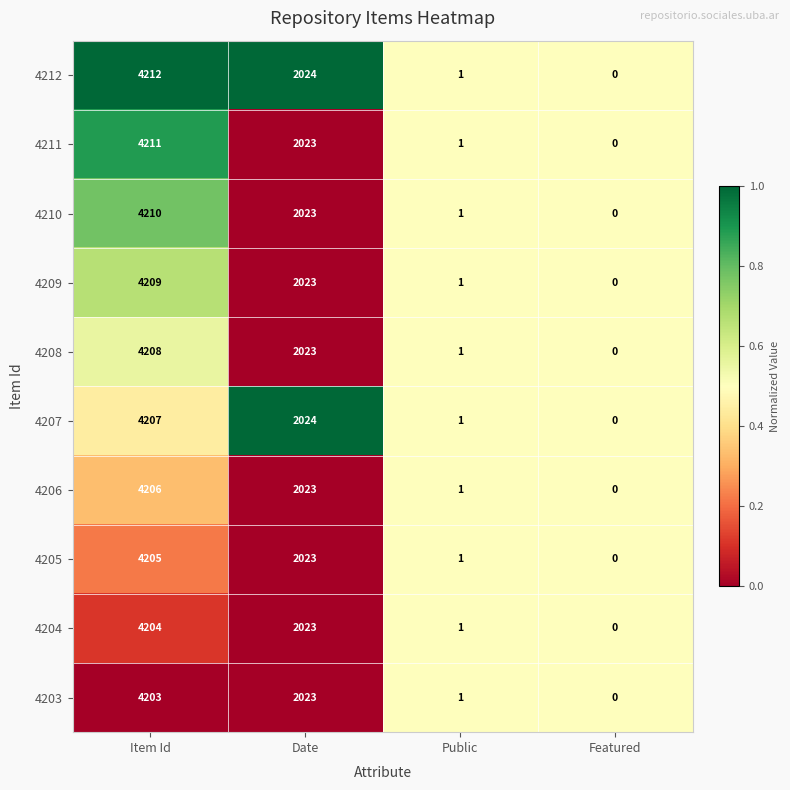

What is the total value across all series at Public?

10